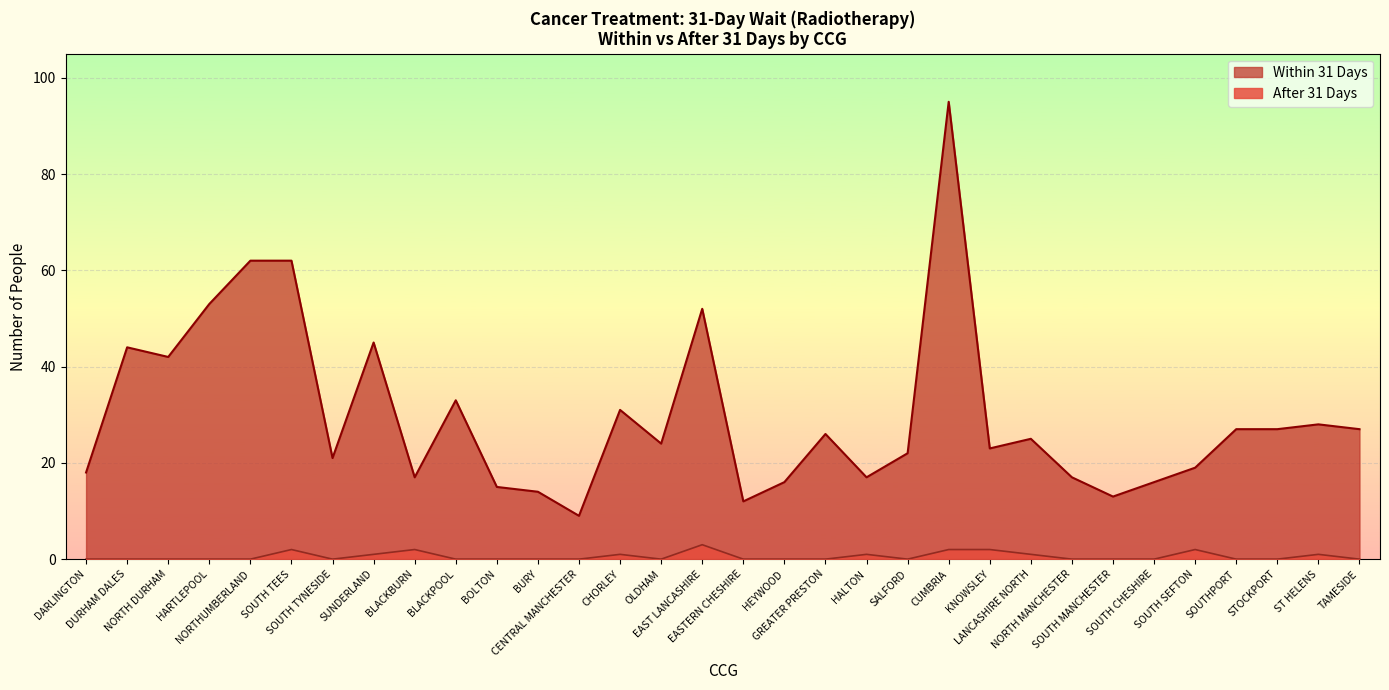

What is the label of the 2nd point from the left?

DURHAM DALES